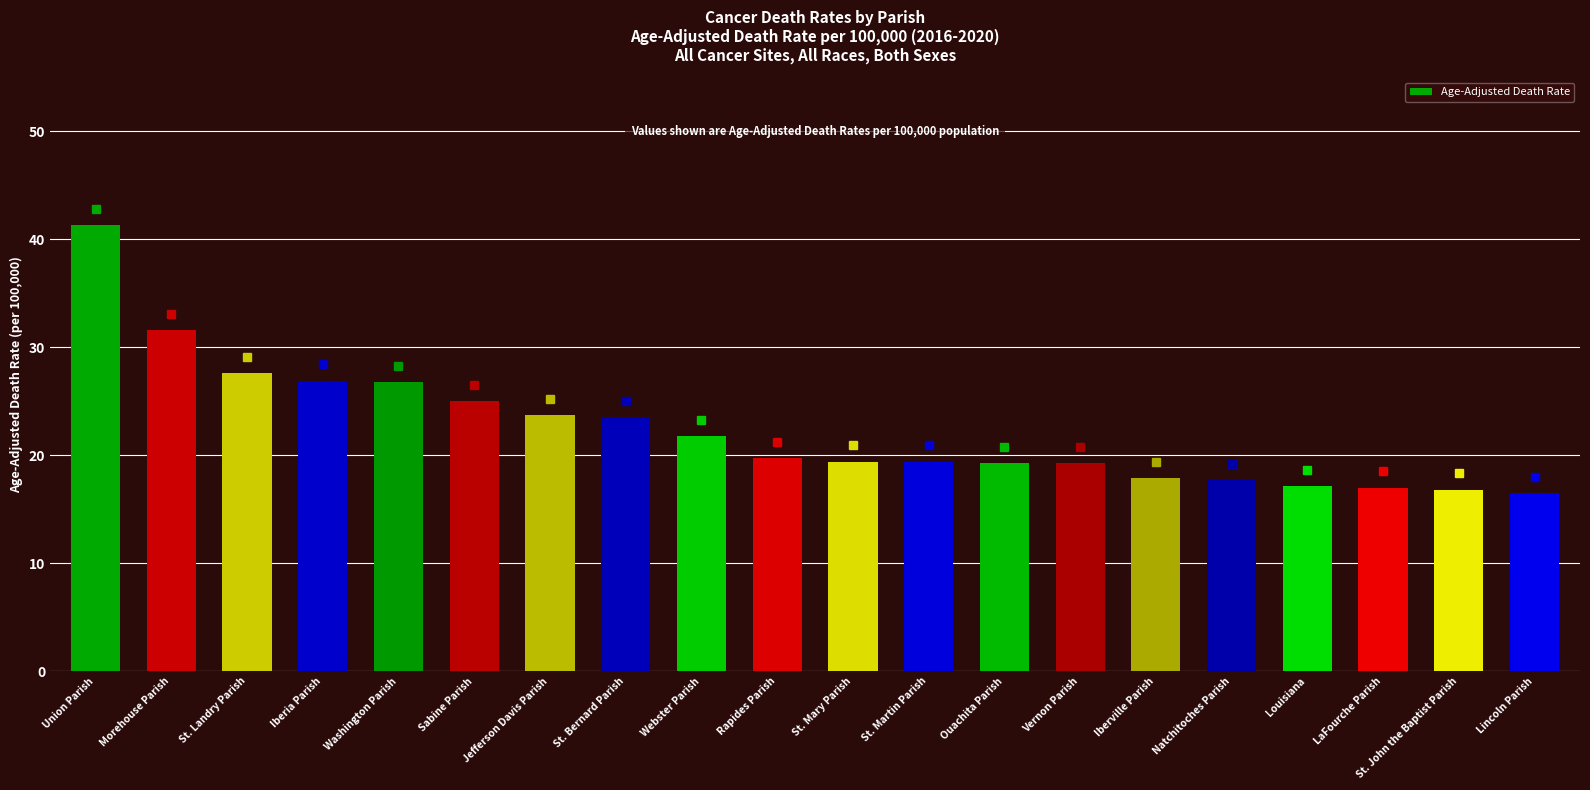

What is the minimum value shown in the chart?

16.5